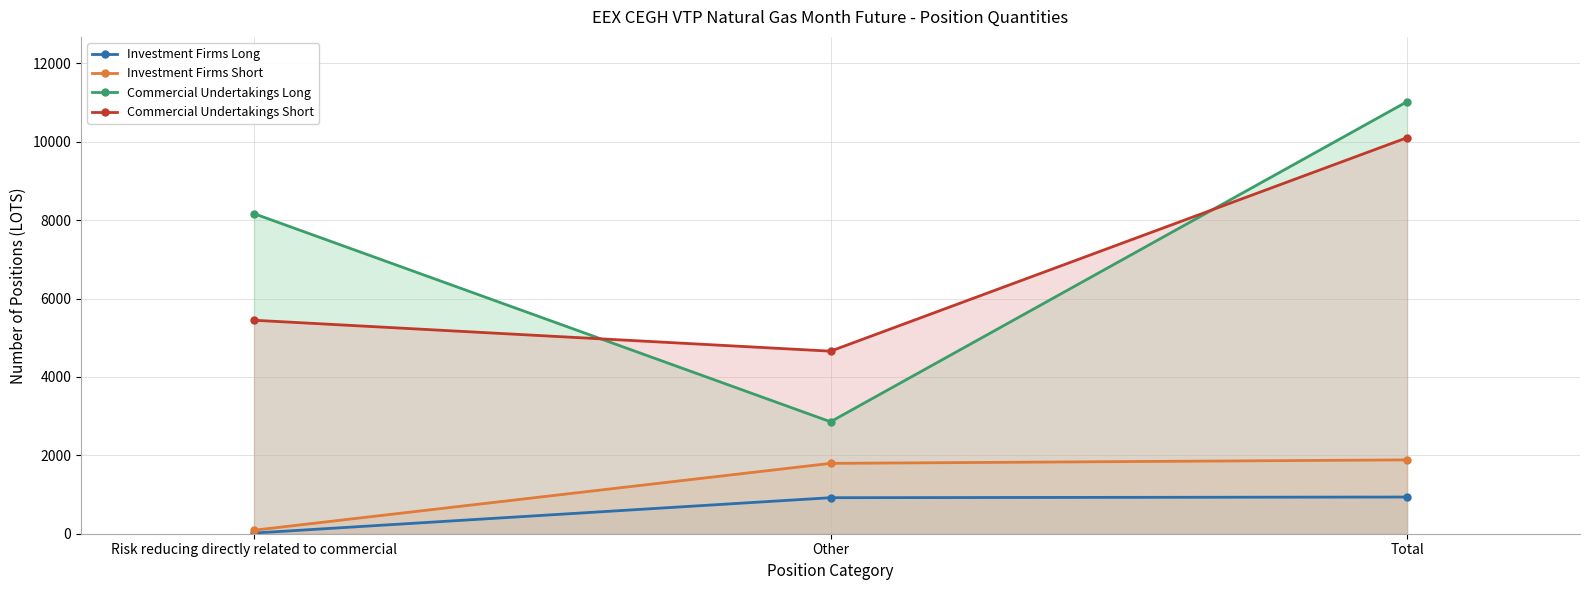

Which series changed the most between Risk reducing directly related to commercial and Total?

Commercial Undertakings Short